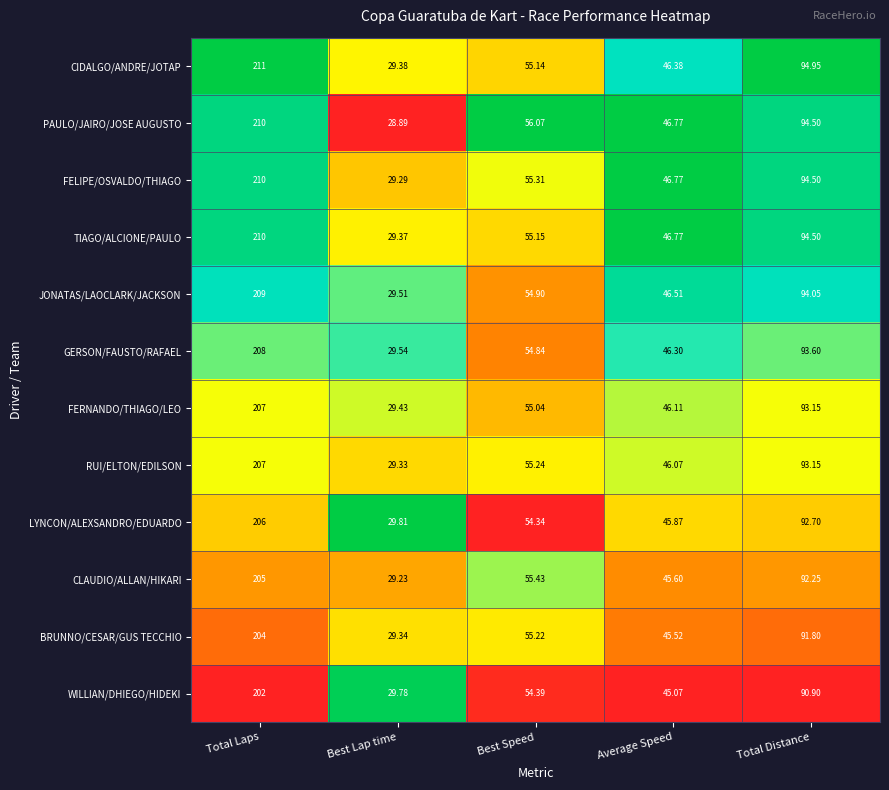

At which label is BRUNNO/CESAR/GUS TECCHIO closest to 116?

Total Distance